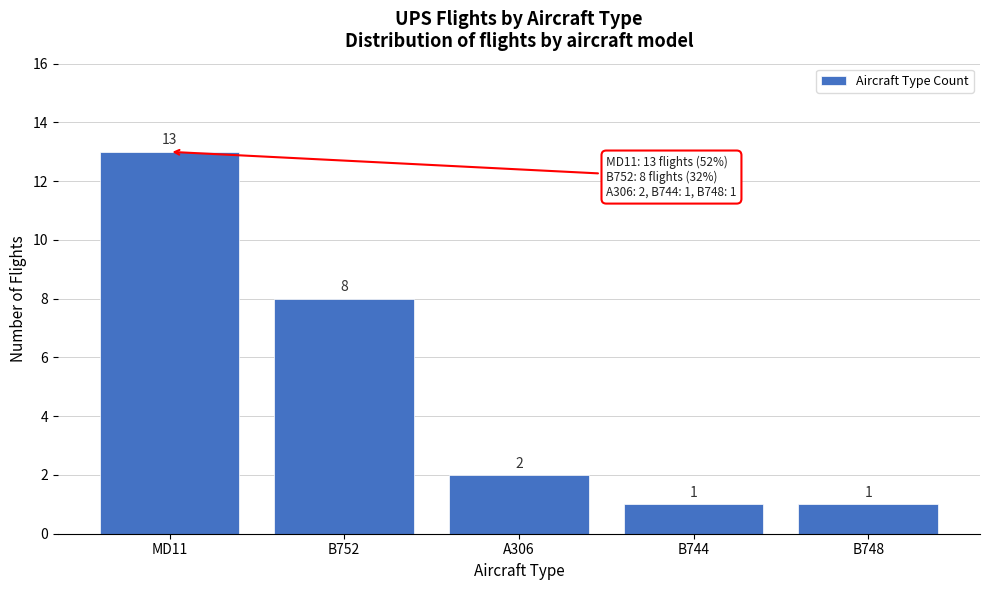

Reading right to left, transcribe all the data shown in this chart.

1	1	2	8	13